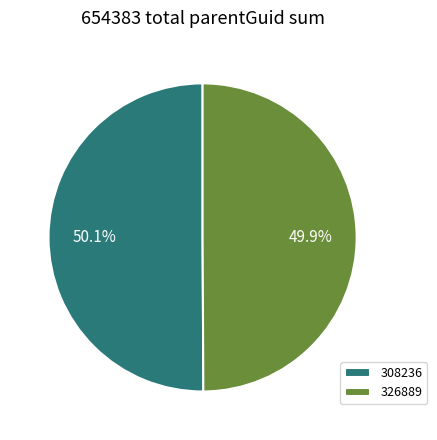

To the nearest percent, what portion does 308236 represent?

50%